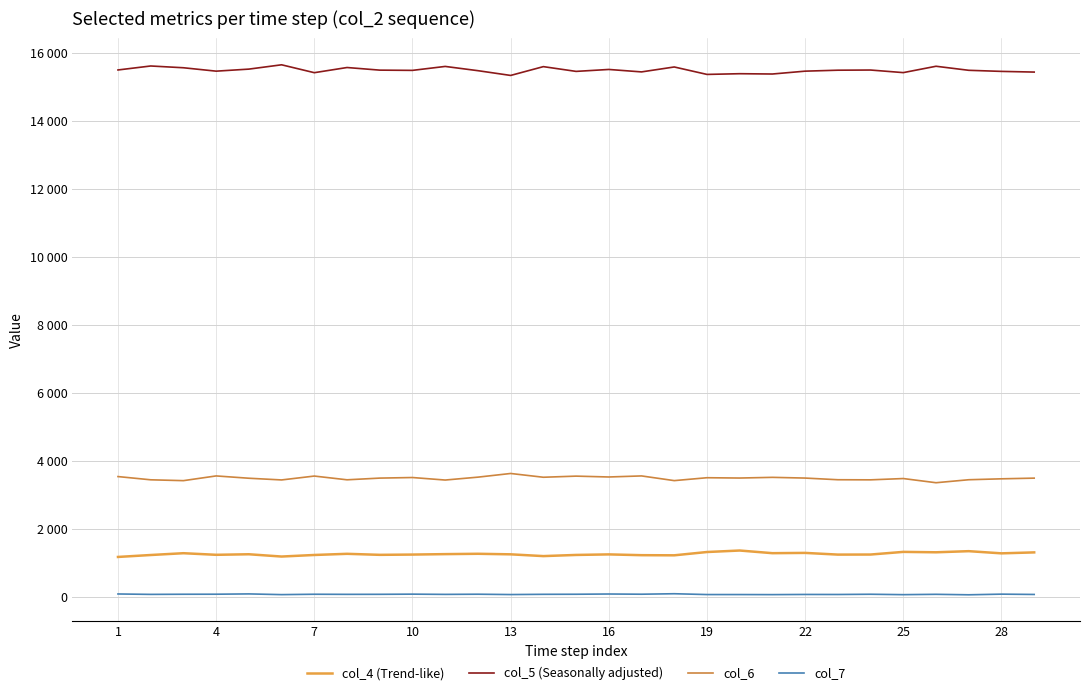

Does the chart display data point markers on the line(s)?

No